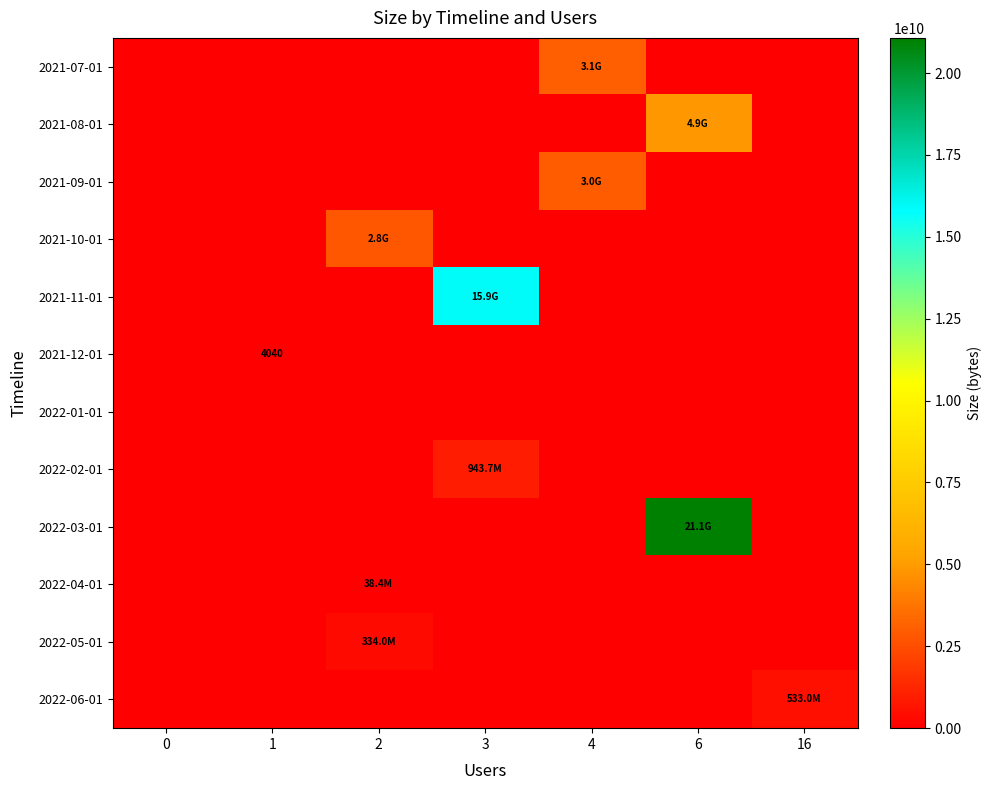

How many distinct data groups are displayed?

12